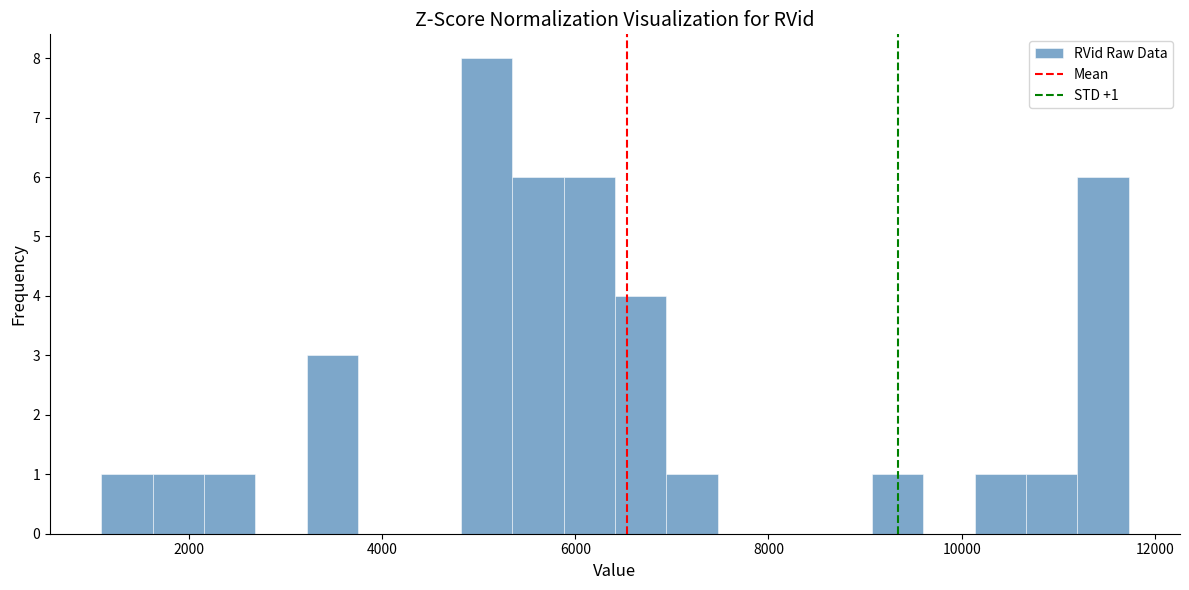

Around what value on the x-axis is the tallest bar? Give the approximate position of its centre, as read against the axis.

5000